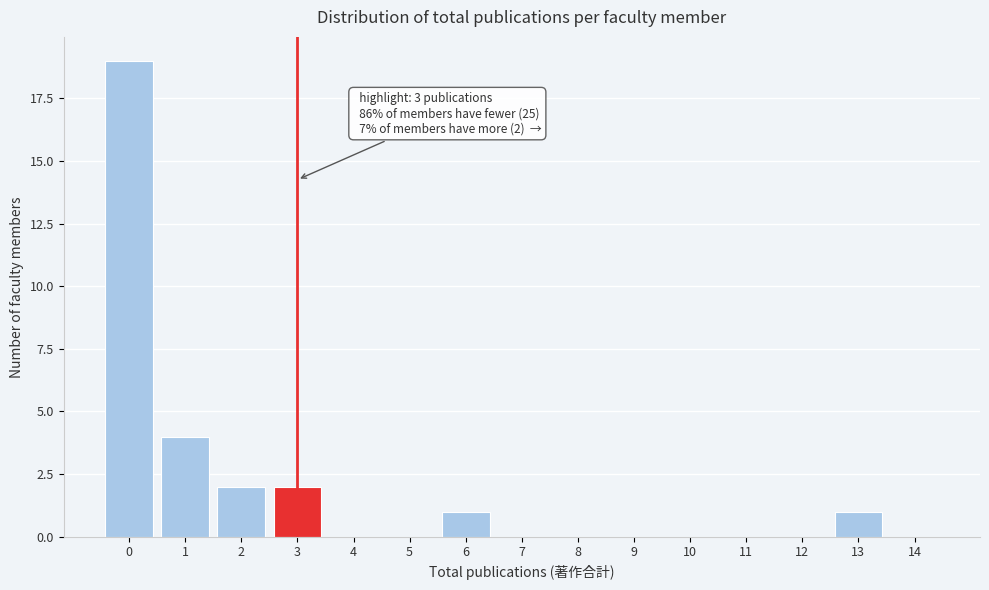

Reading right to left, what are all the values shown in this chart?

14=0	13=1	12=0	11=0	10=0	9=0	8=0	7=0	6=1	5=0	4=0	3=2	2=2	1=4	0=19